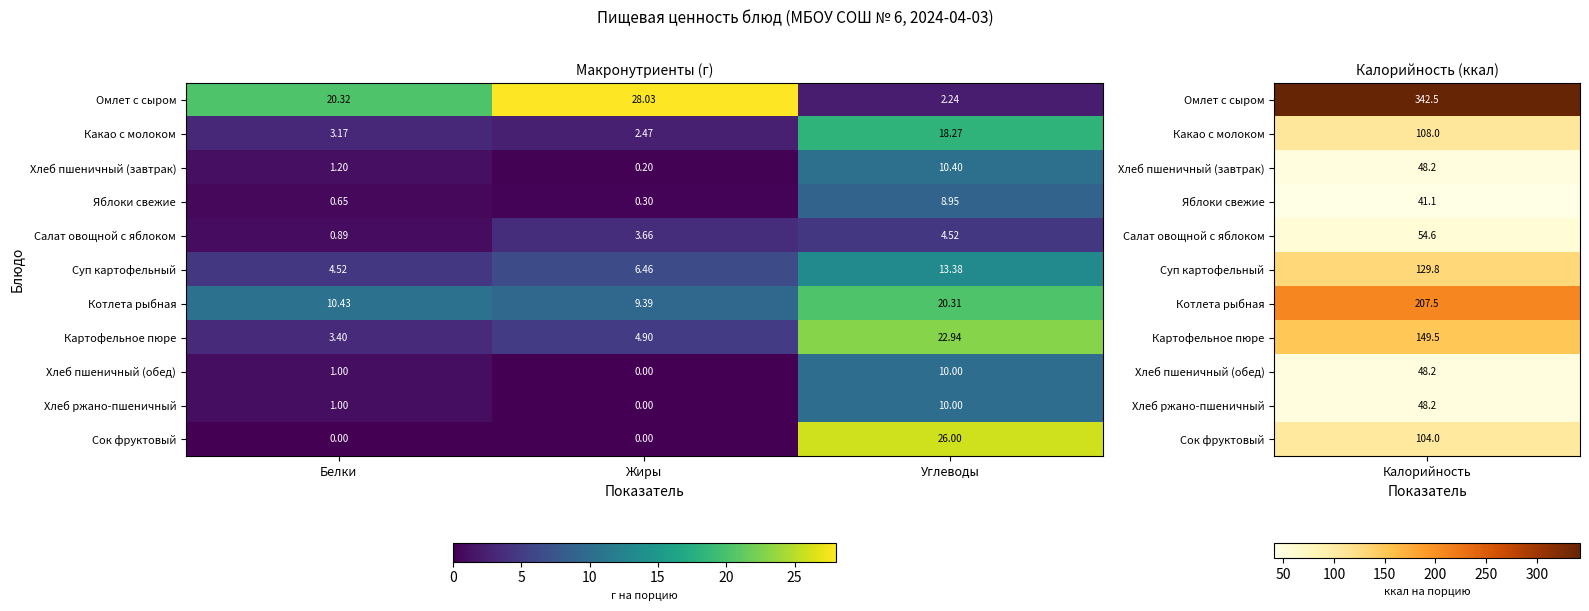

Which series has the largest total across all categories?

Омлет с сыром